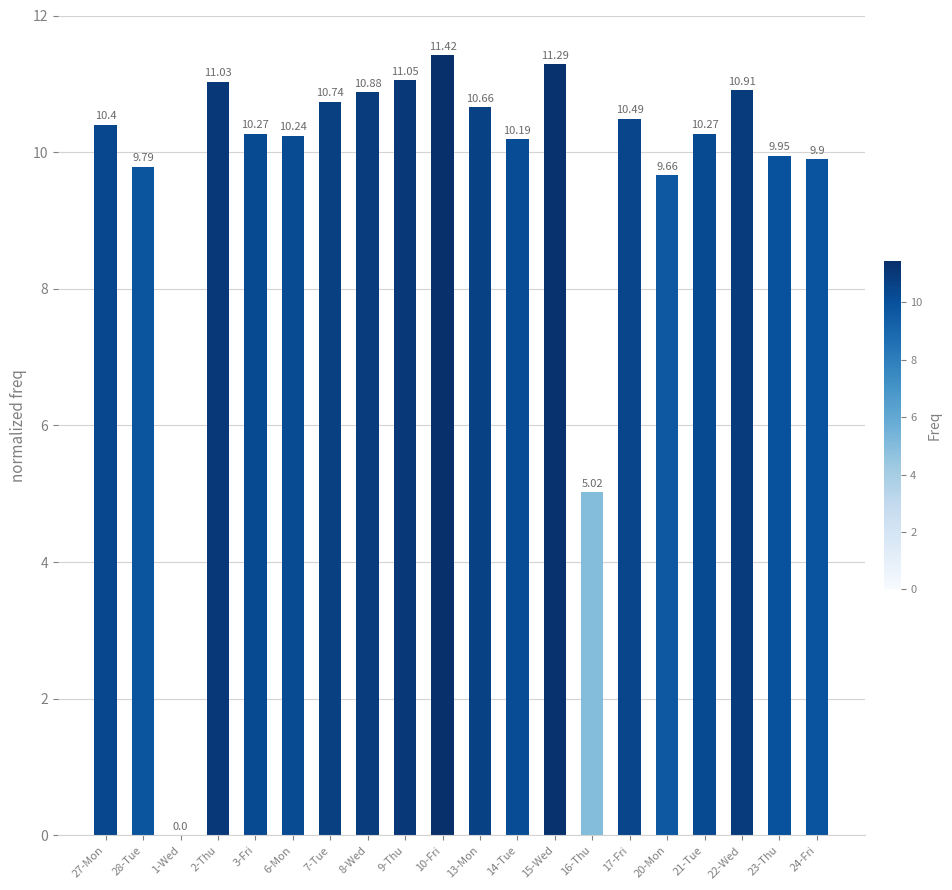

At which label is the value closest to 5?

16-Thu